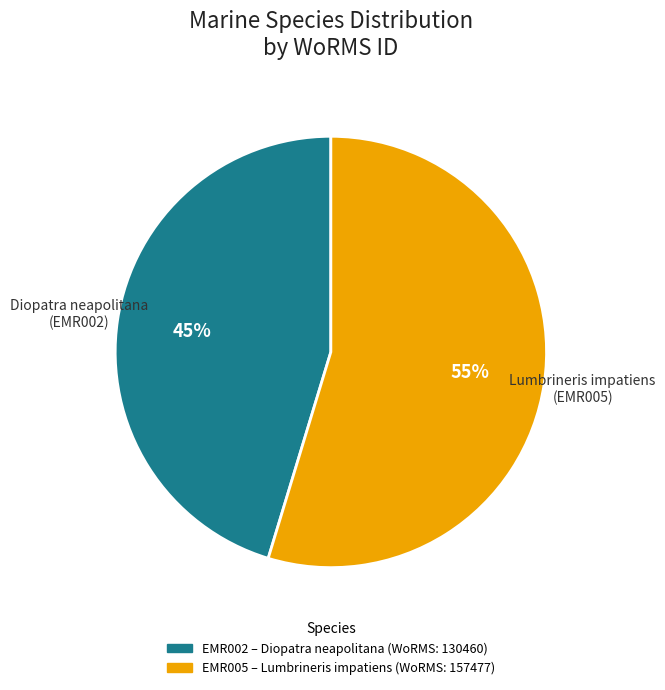

Does any single category account for the majority?

Yes